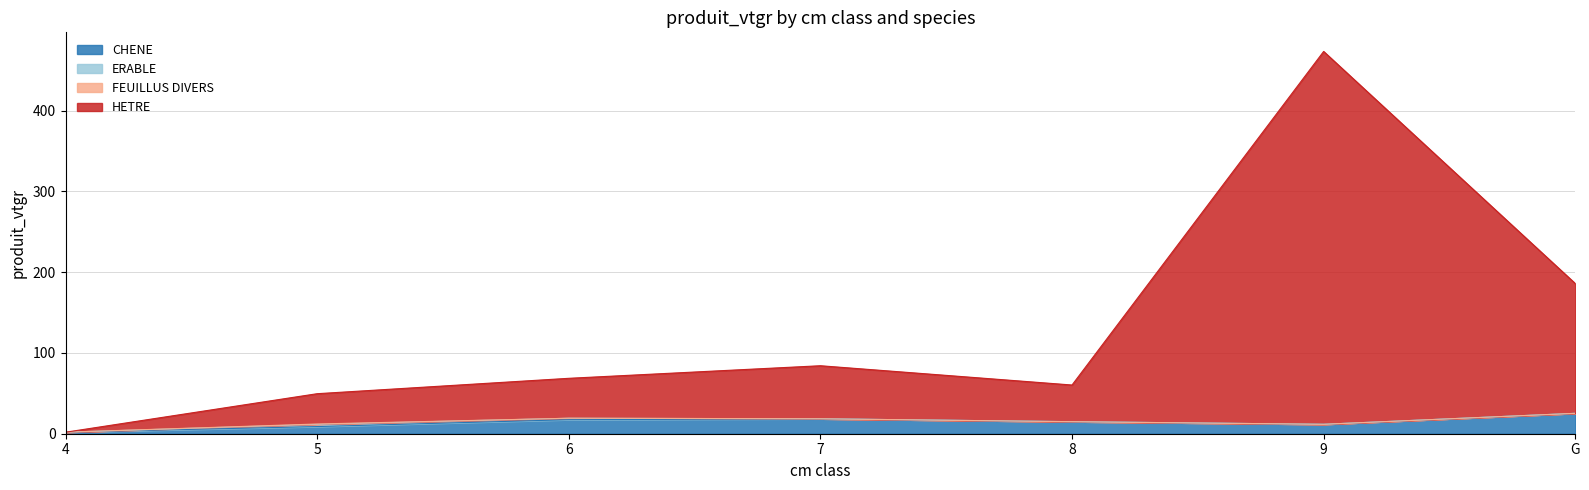

What is the total value across all series at 9?

473.1